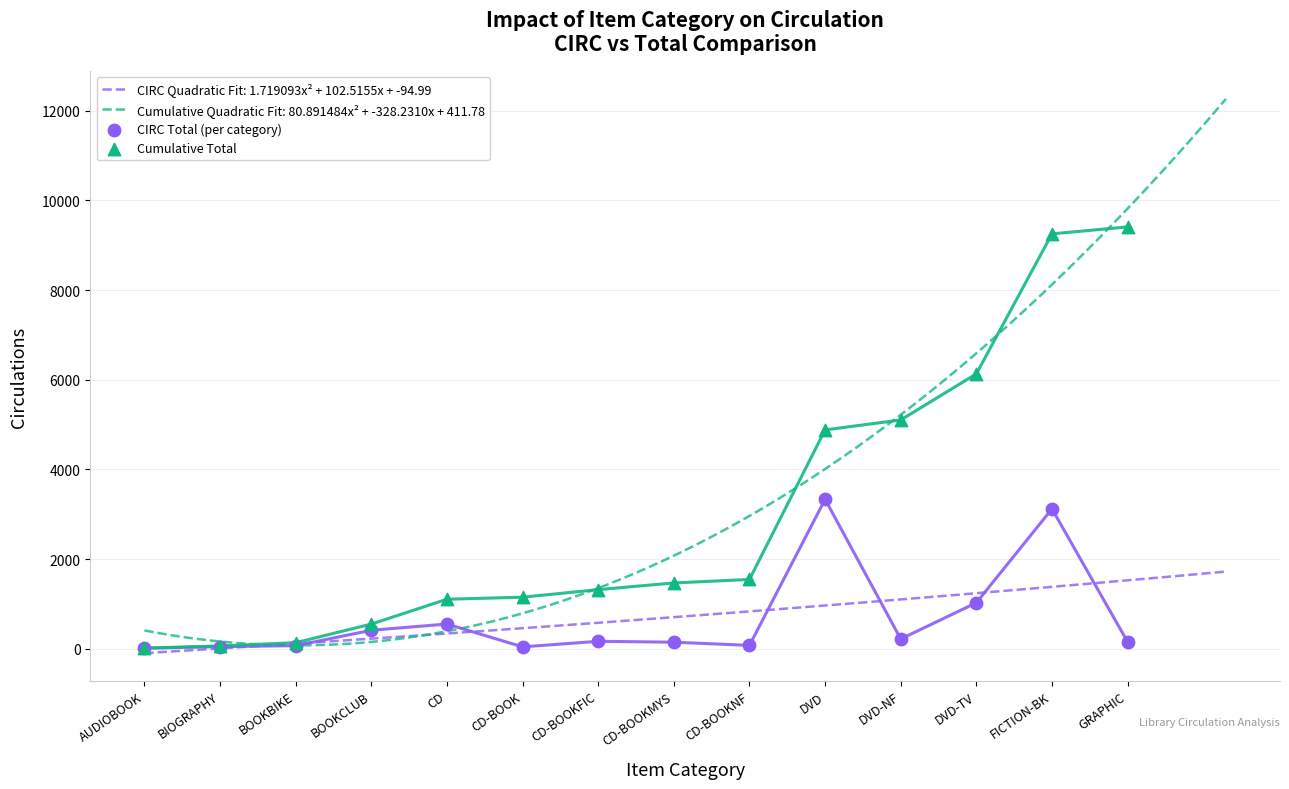

What is the total value across all series at DVD-NF?

5324